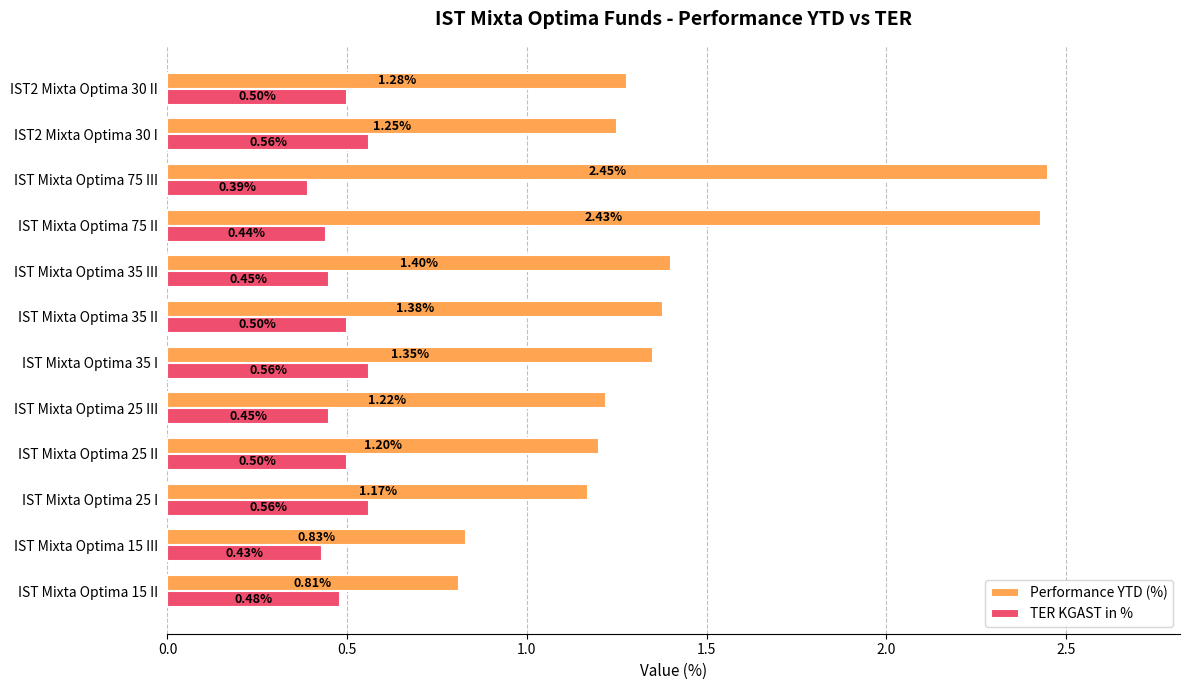

What is the difference between the maximum and minimum values in the Performance YTD (%) series?

1.6